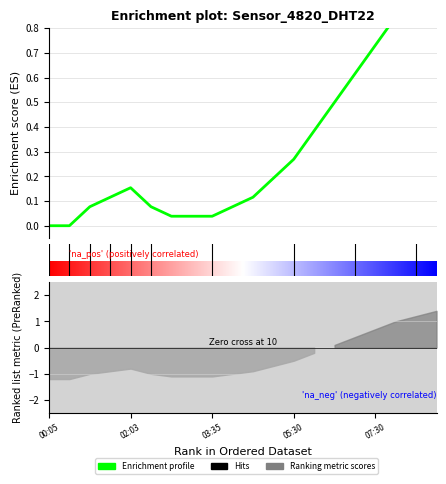

What is the approximate value at 07:30?

0.7